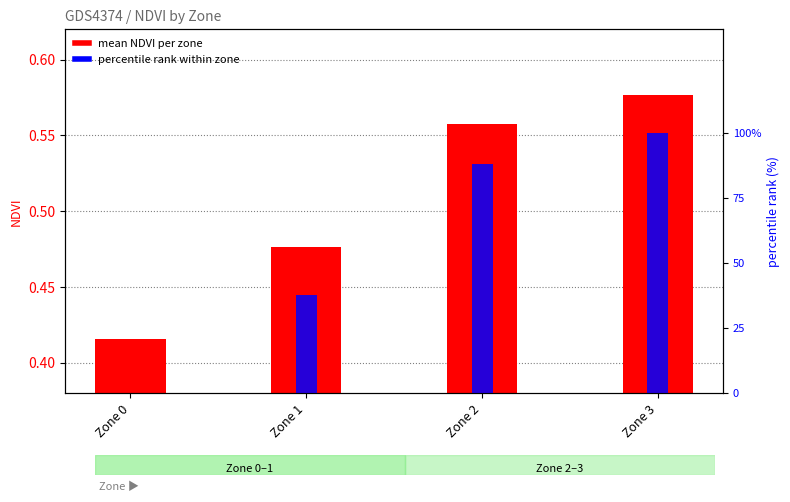

Between Zone 2 and Zone 3, which is larger?

Zone 3